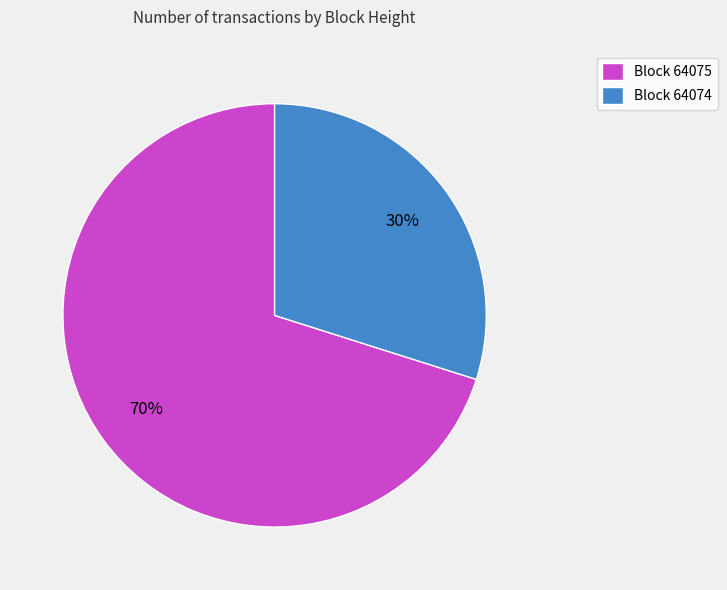

What percentage is the Block 64075 slice, to the nearest percent?

70%